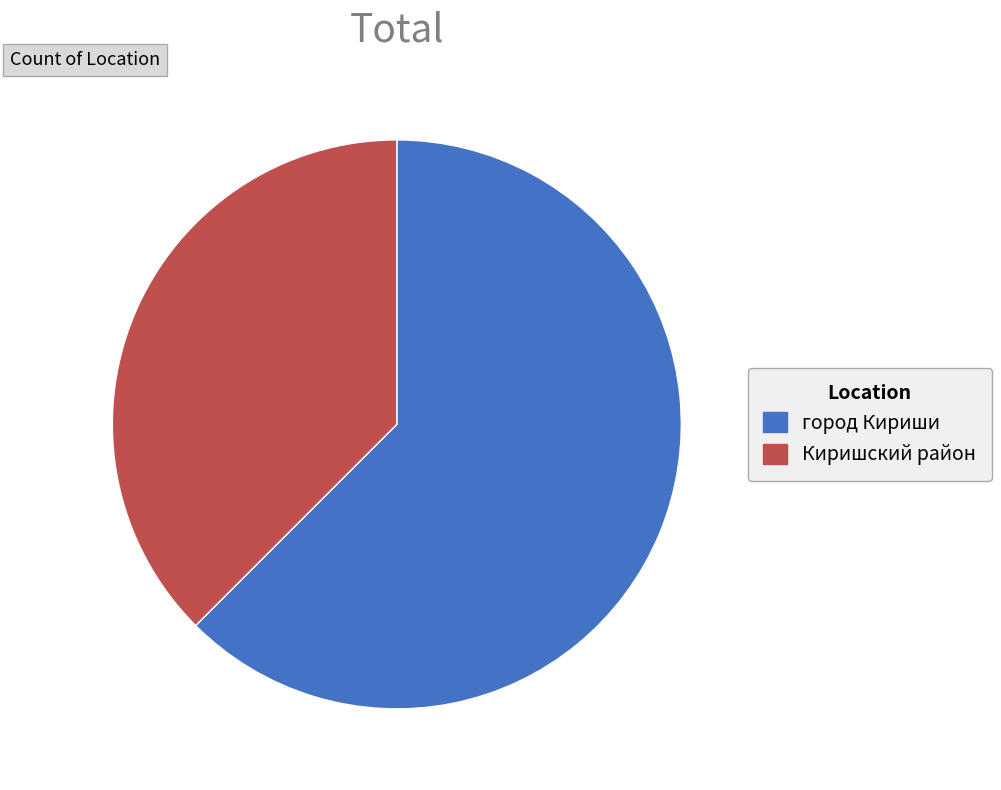

Does Киришский район represent more than half of the total?

No